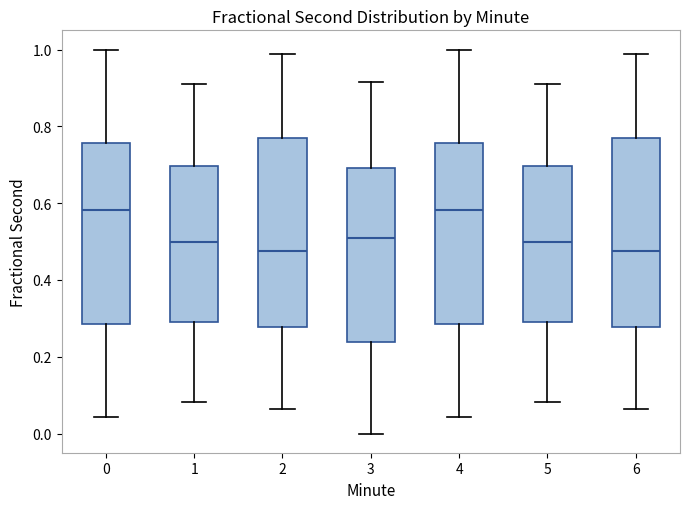

Reading left to right, transcribe this box plot: for each box, give where its median line is, the range the box spans, and where its two whiskers end, as read against the y-axis. The values are not printed on the chart, so give them approximately, as read against the axis.

0: median 0.58, box 0.28 to 0.76, whiskers 0.04 to 1.00
1: median 0.50, box 0.30 to 0.70, whiskers 0.08 to 0.92
2: median 0.48, box 0.28 to 0.76, whiskers 0.06 to 0.98
3: median 0.50, box 0.24 to 0.70, whiskers 0.00 to 0.92
4: median 0.58, box 0.28 to 0.76, whiskers 0.04 to 1.00
5: median 0.50, box 0.30 to 0.70, whiskers 0.08 to 0.92
6: median 0.48, box 0.28 to 0.76, whiskers 0.06 to 0.98